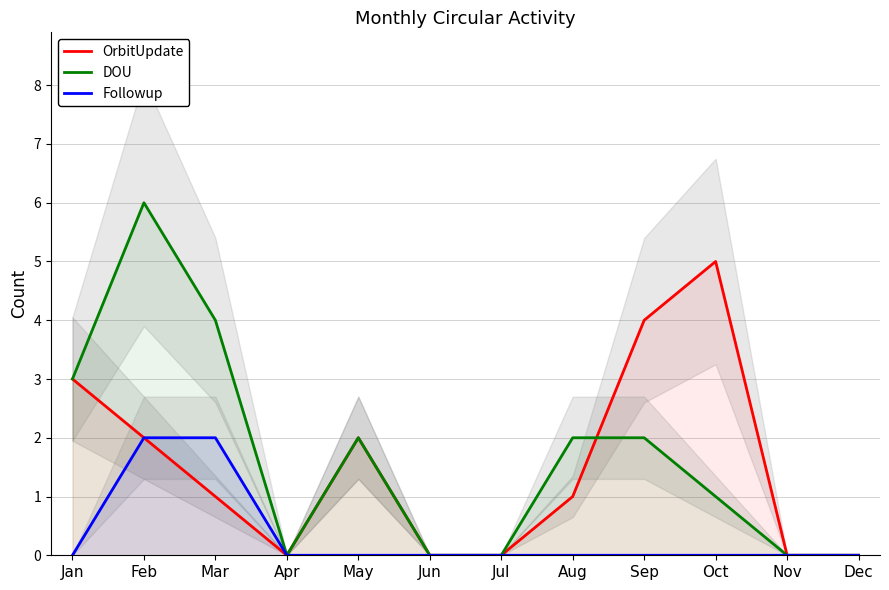

What are all the series names shown in the legend?

OrbitUpdate, DOU, Followup